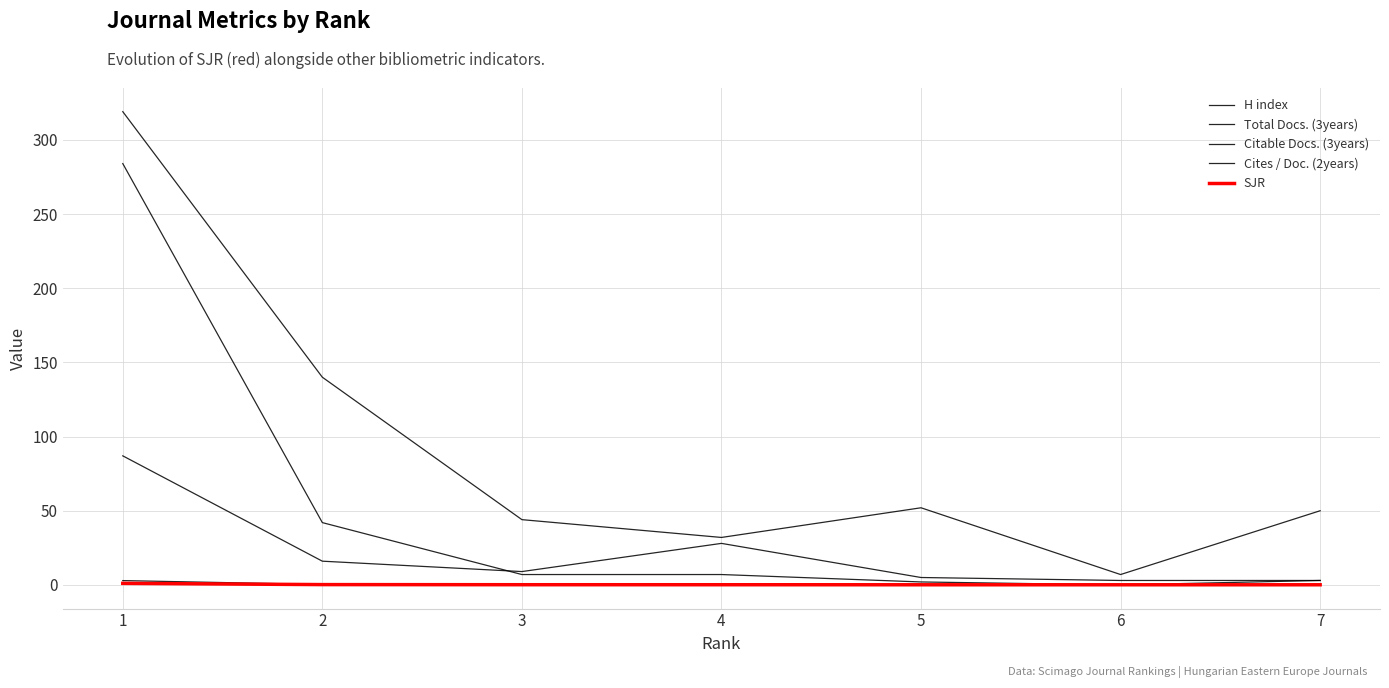

What is the value of the Citable Docs. (3years) point at the 3rd from the left?

7.0